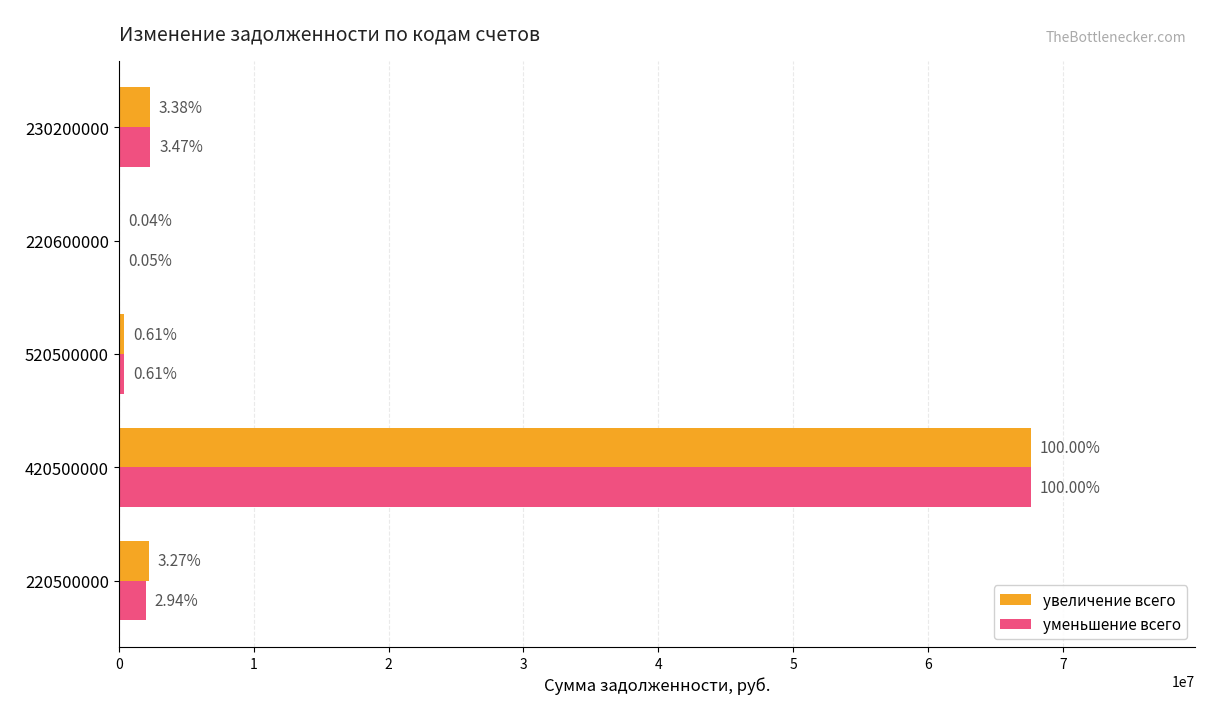

What are all the series names shown in the legend?

увеличение всего, уменьшение всего